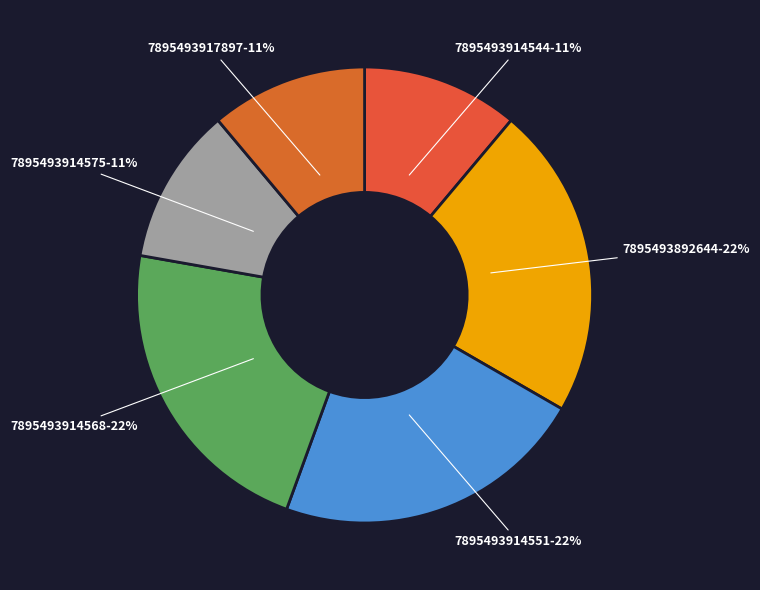

To the nearest percent, what is the average slice percentage?

17%